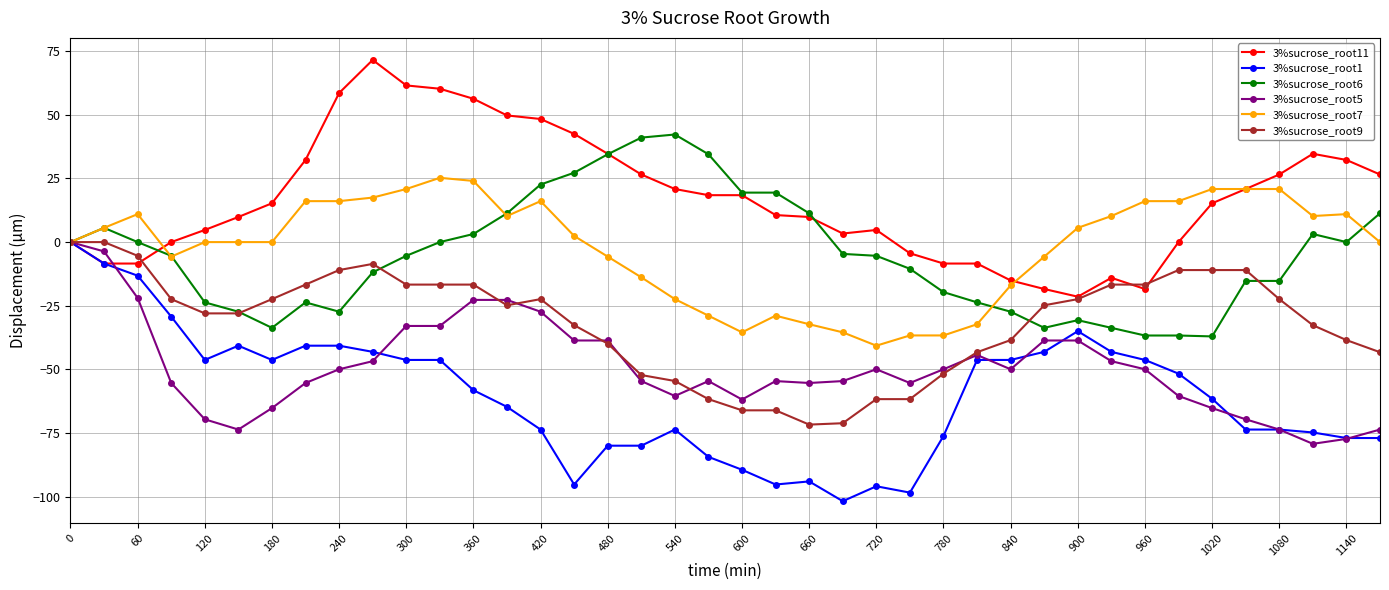

What is the lowest value of the 3%sucrose_root1 series?

-101.8